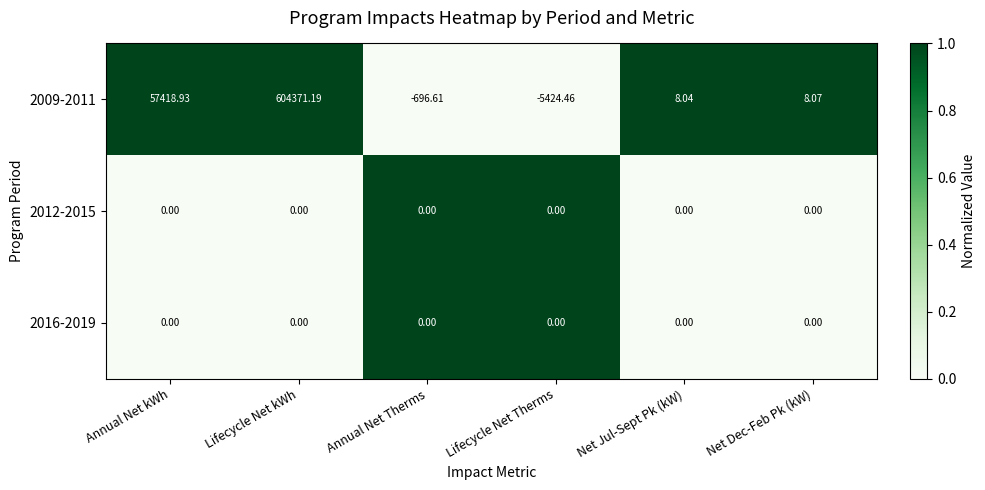

At which category is the sum across all series the highest?

Lifecycle Net kWh